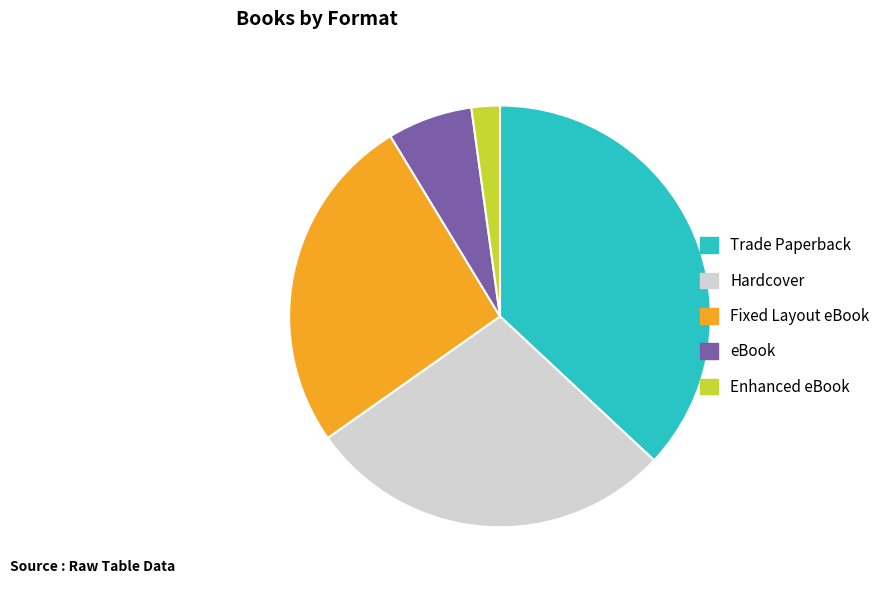

What is the ratio of the value at eBook to the value at Hardcover?

0.2